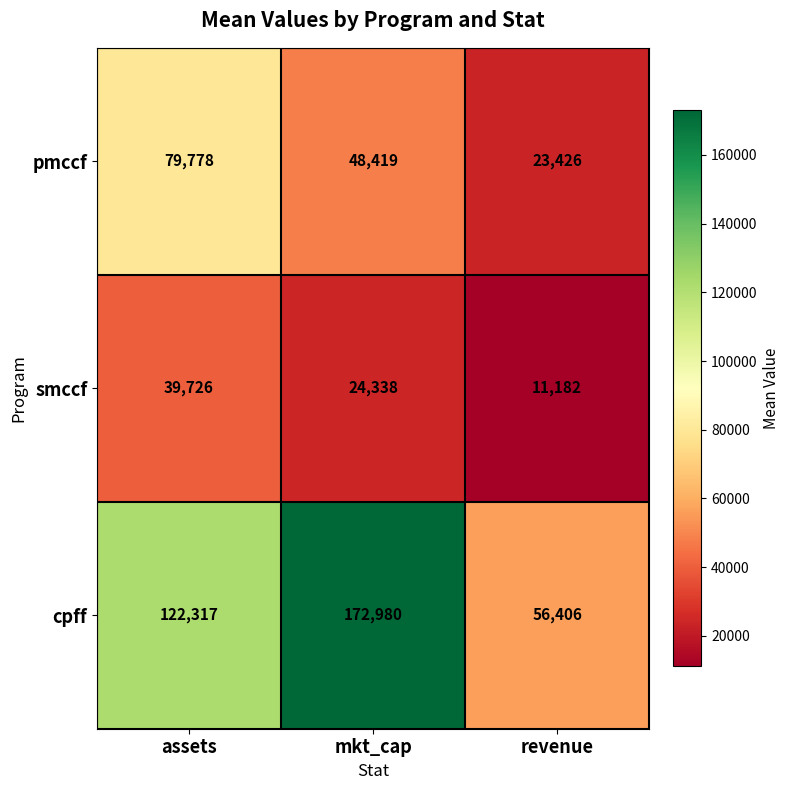

List the series in order of their overall mean, highest first.

cpff, pmccf, smccf